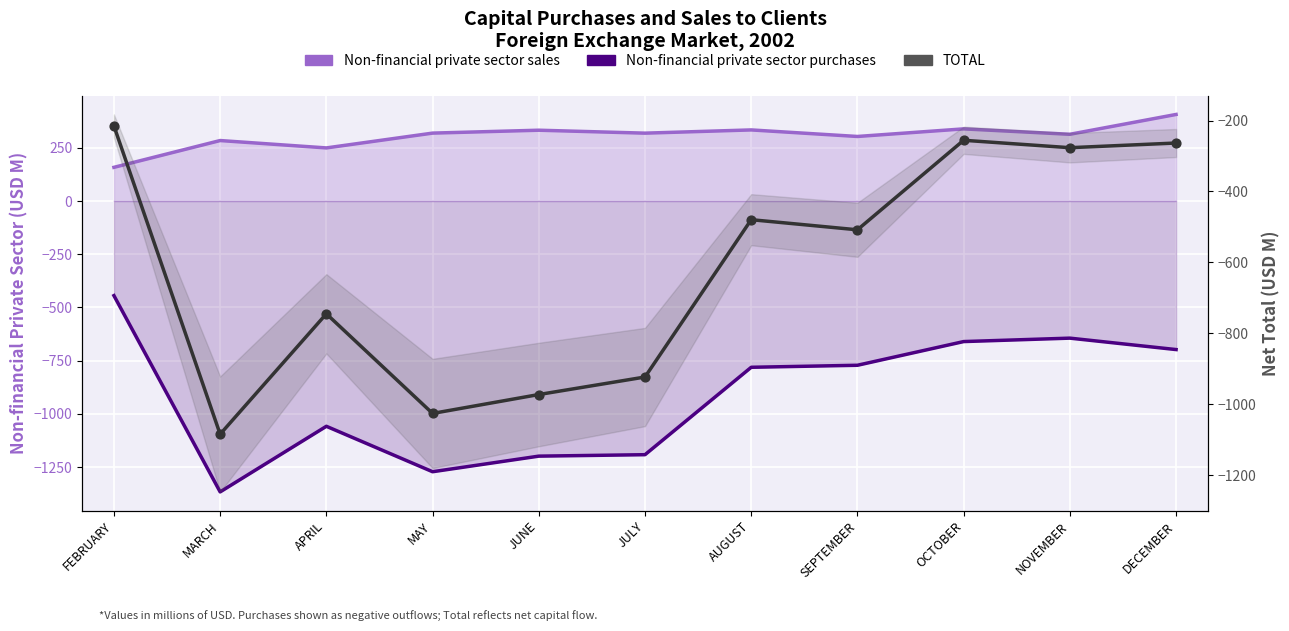

Is the value of Non-financial private sector sales at JULY greater than the value of Non-financial private sector purchases at APRIL?

Yes